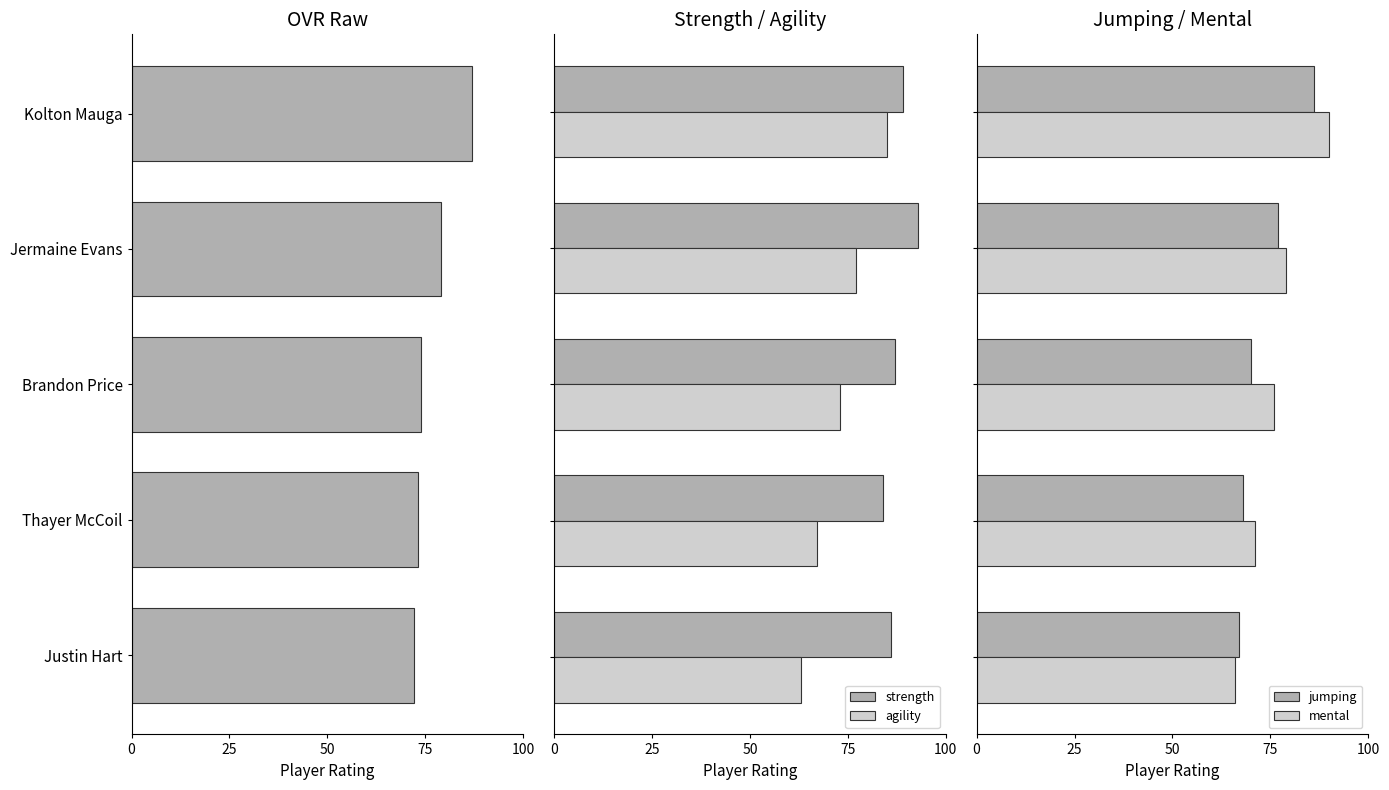

Reading right to left, extract all data points from this chart.

ovr_raw: 72	73	74	79	87
strength: 86	84	87	93	89
agility: 63	67	73	77	85
jumping: 67	68	70	77	86
mental: 66	71	76	79	90